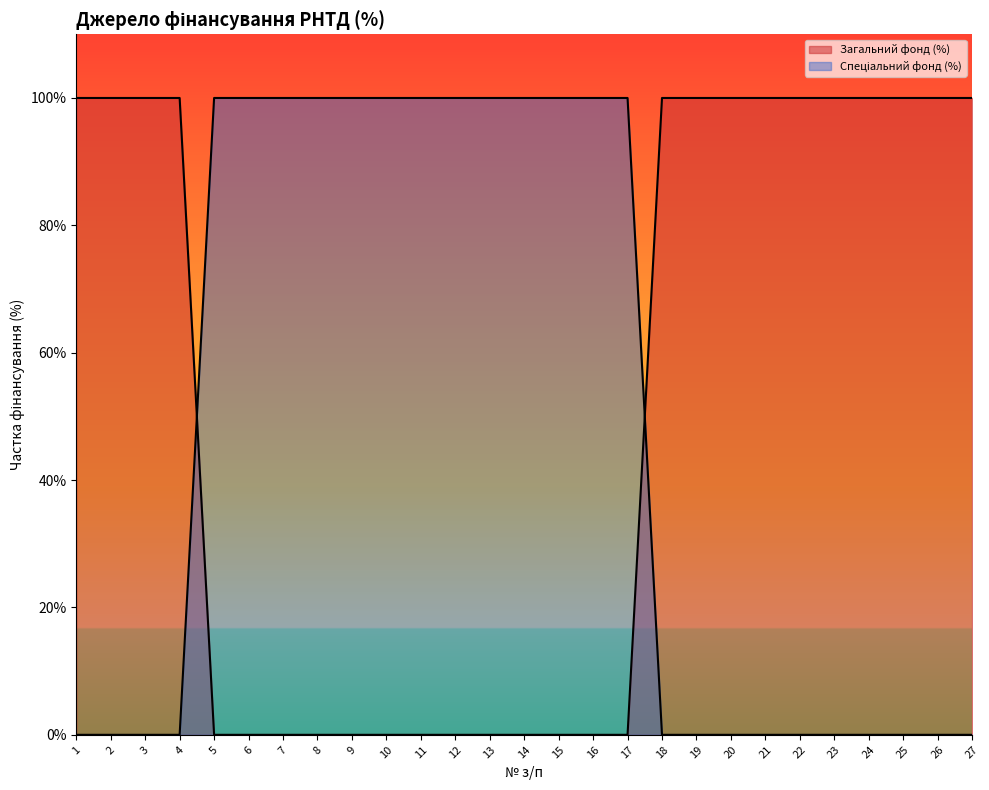

What is the total value across all series at 21?

100